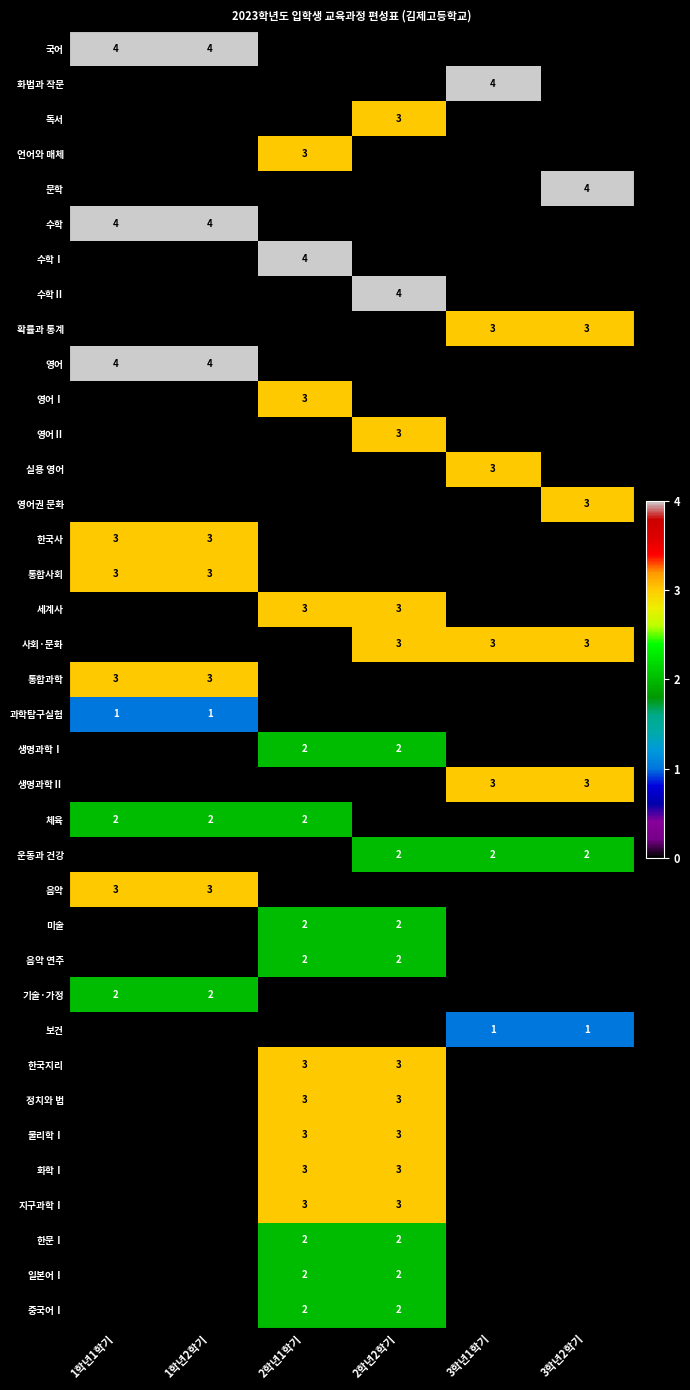

What is the sum of the 물리학Ⅰ values at 3학년1학기 and 2학년1학기?

3